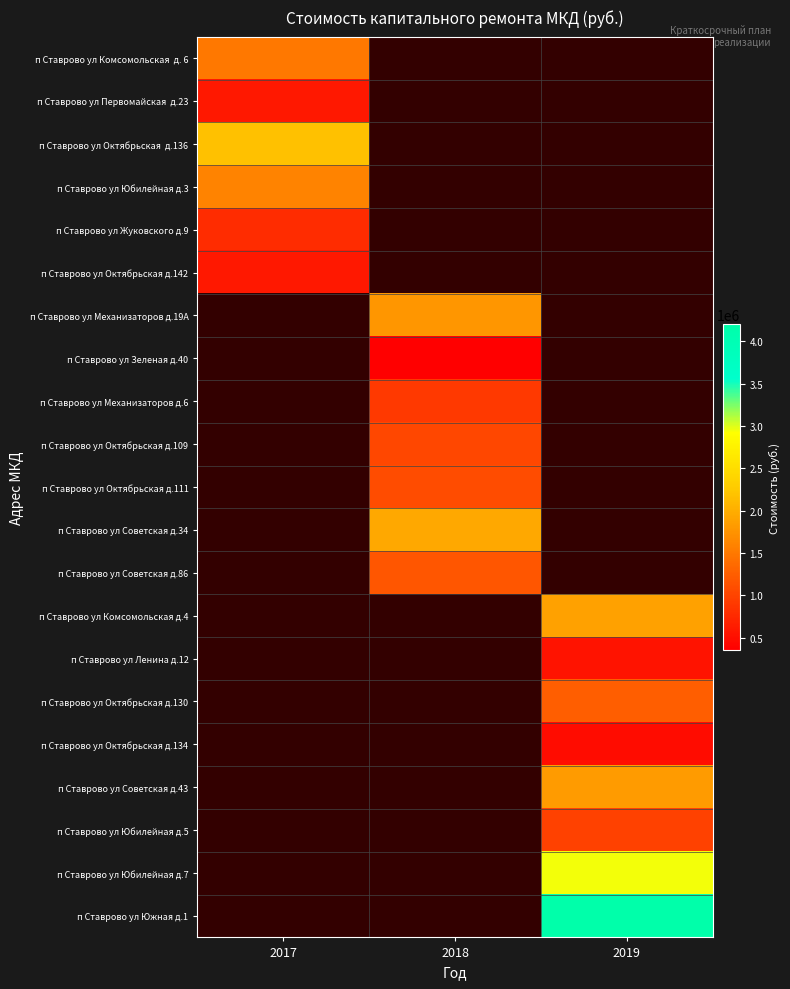

List the labels in order of п Ставрово ул Юбилейная д.7 value, smallest first.

2017, 2018, 2019